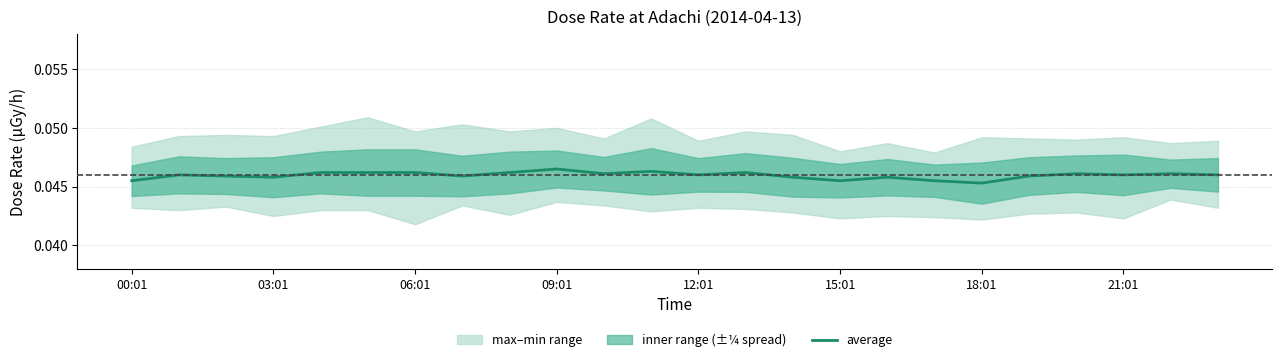

Which label corresponds to the largest value in the chart?

09:01